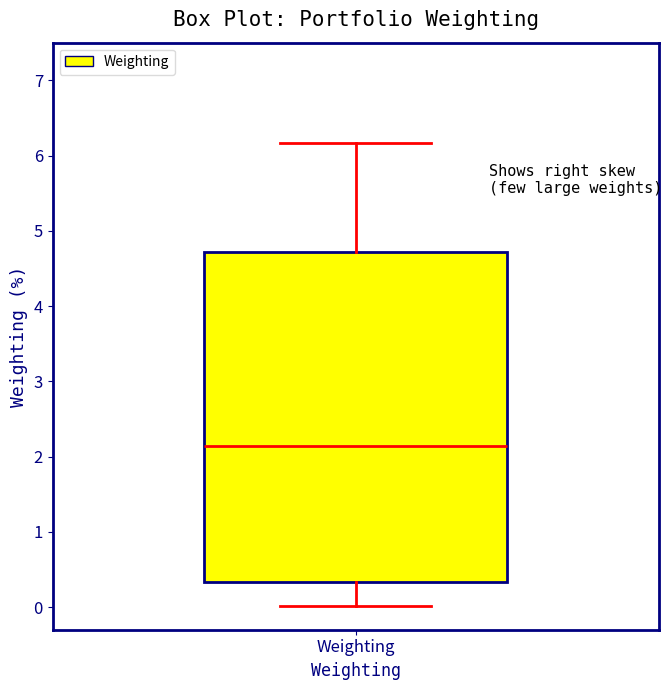

Where is the lower edge of the box for Weighting on the y-axis? The values are not printed on the chart, so give them approximately, as read against the axis.

0.3